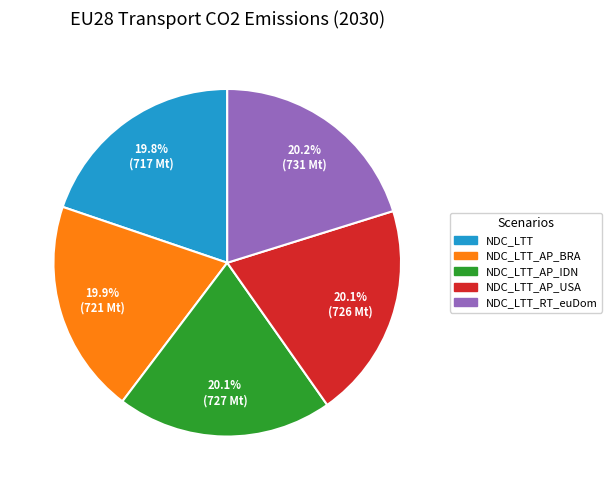

What is the ratio of the value at NDC_LTT_AP_IDN to the value at NDC_LTT_RT_euDom?

1.0